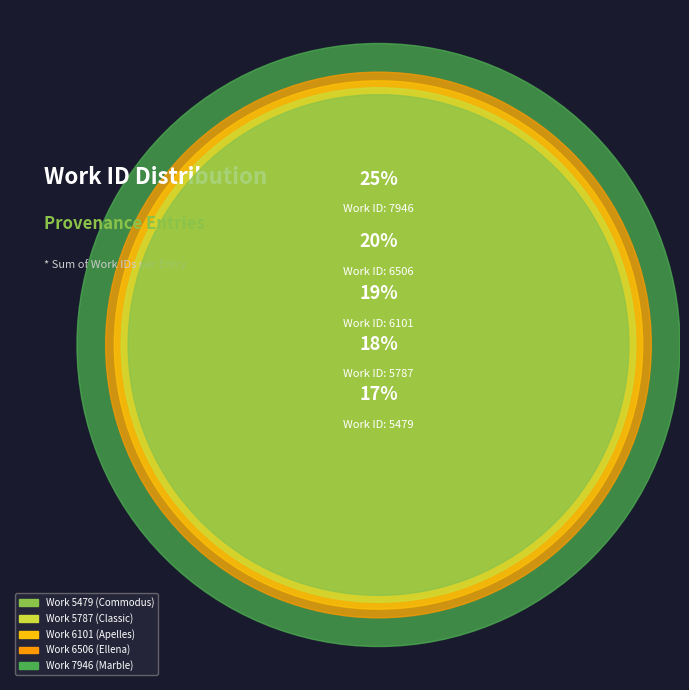

What is the change in value from Work 6506
(Ellena) to Work 7946
(Marble)?

+1440